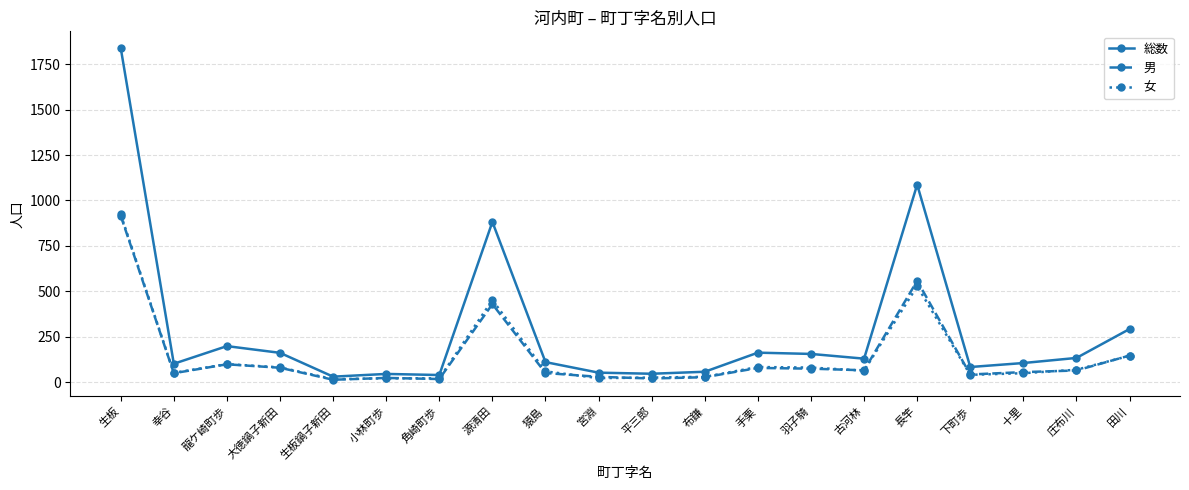

True or false: 総数 has a value of 618 at 長竿.

False